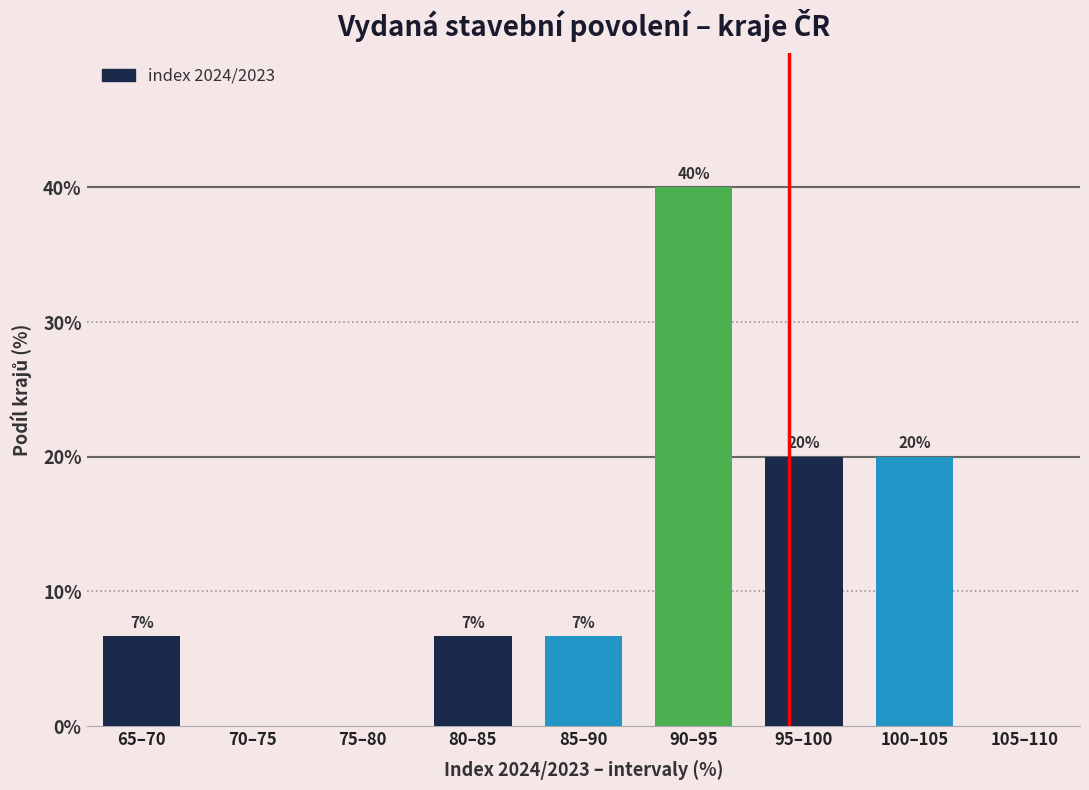

What is the ratio of the value at 65–70 to the value at 80–85?

1.0